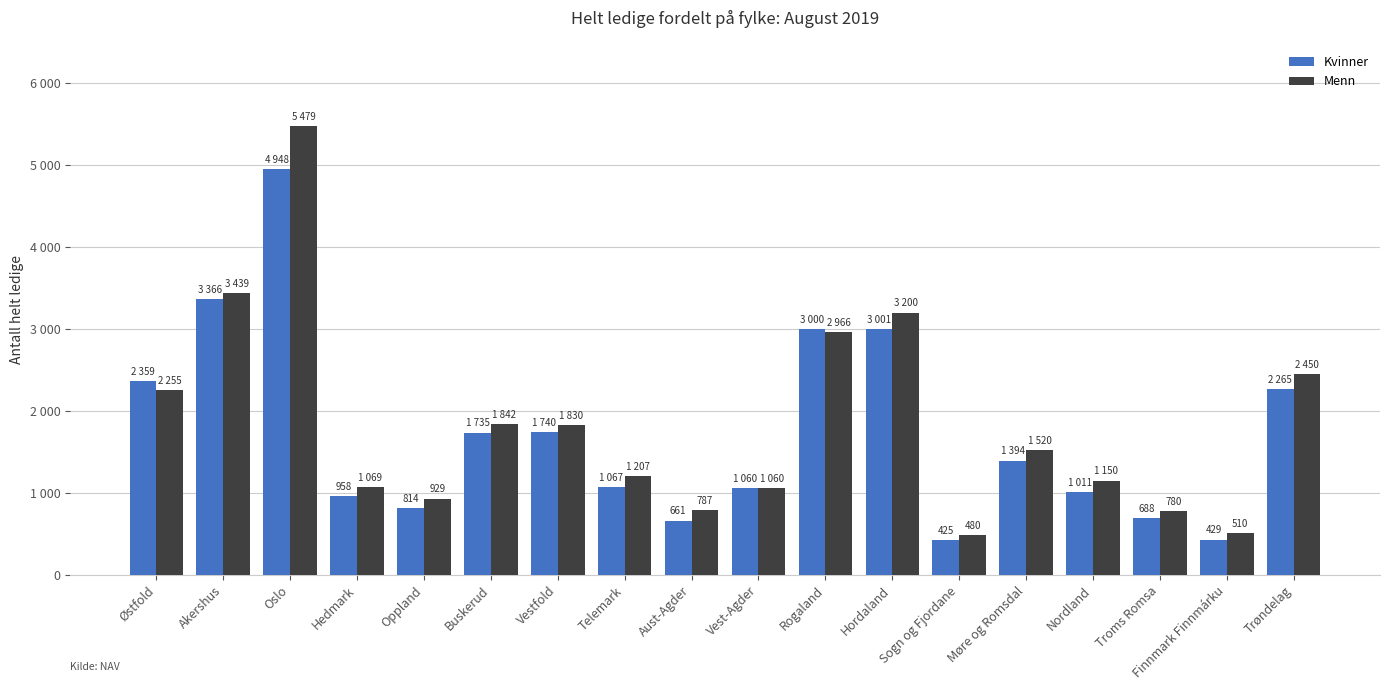

What position from the left is Sogn og Fjordane?

13